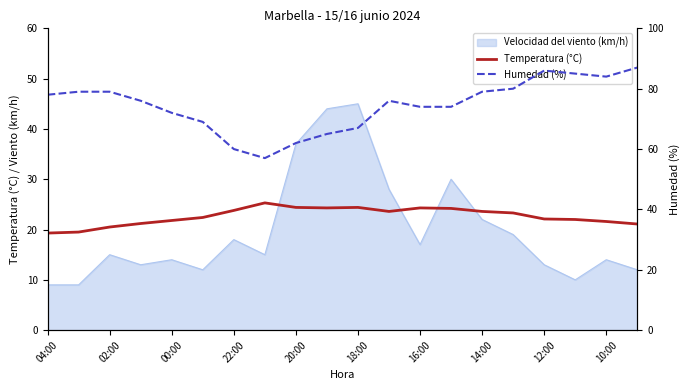

What is the sum of all Humedad (%) values?

1489.0